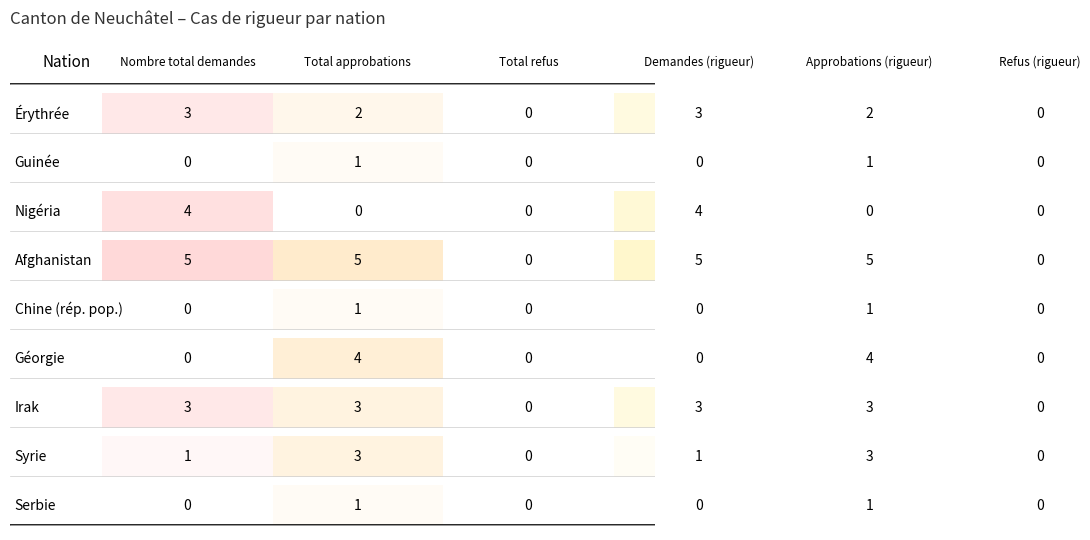

Is the value of Afghanistan at 2 greater than the value of Syrie at 5?

No